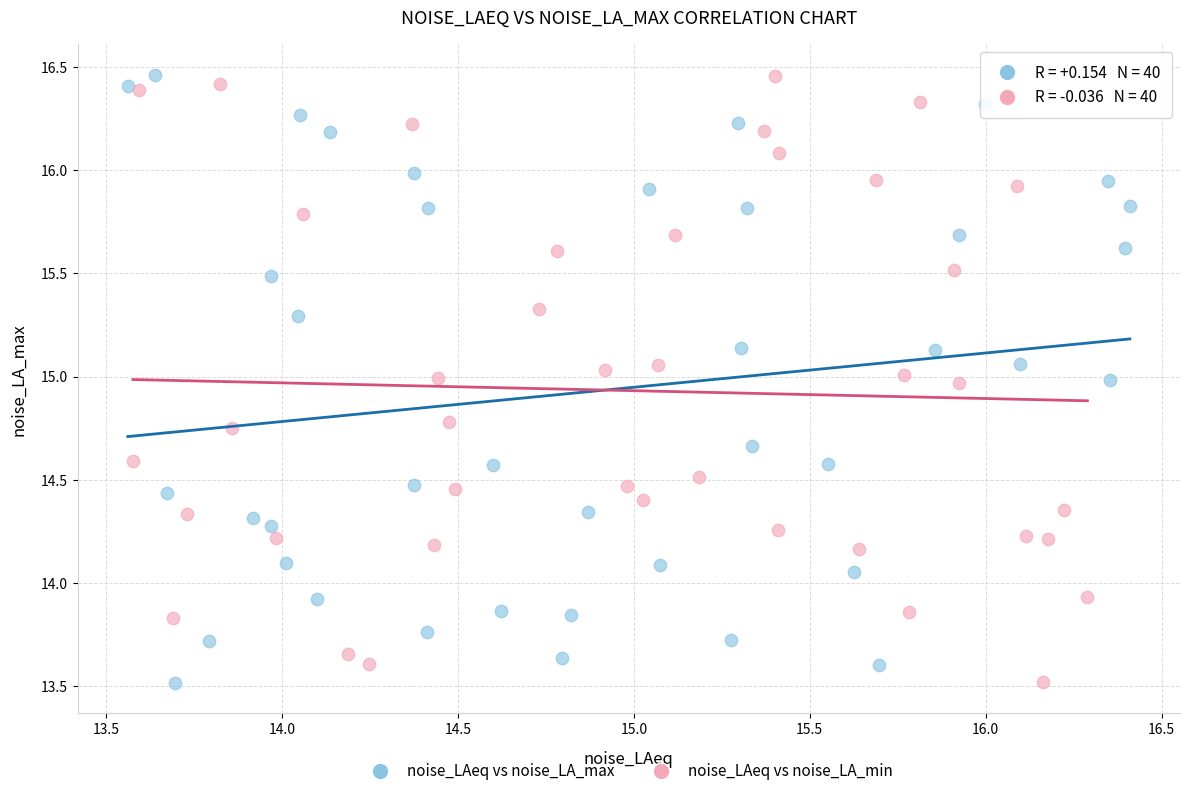

What are all the series names shown in the legend?

noise_LAeq vs noise_LA_max, noise_LAeq vs noise_LA_min